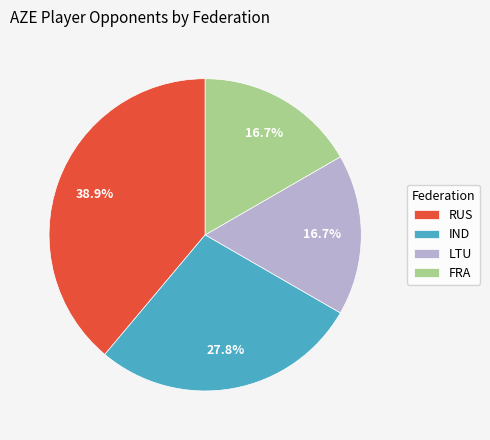

What is the ratio of the value at RUS to the value at FRA?

2.3